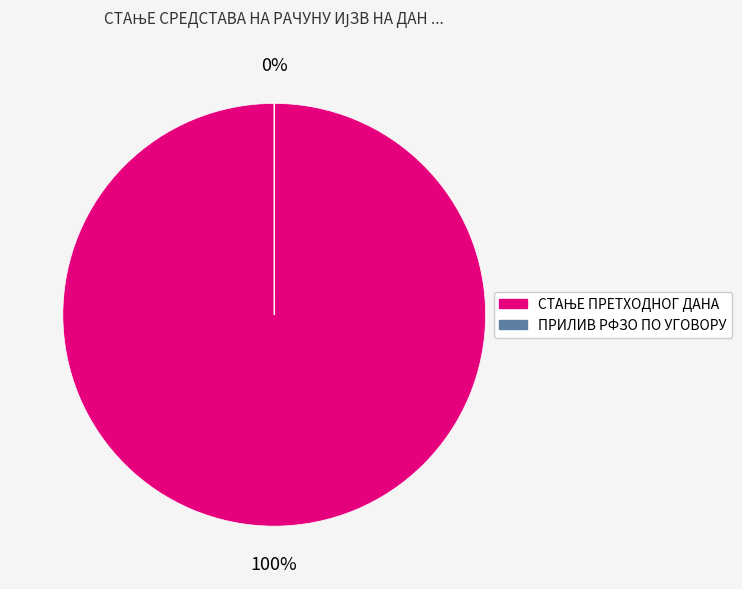

Count the number of slices in the pie.

2